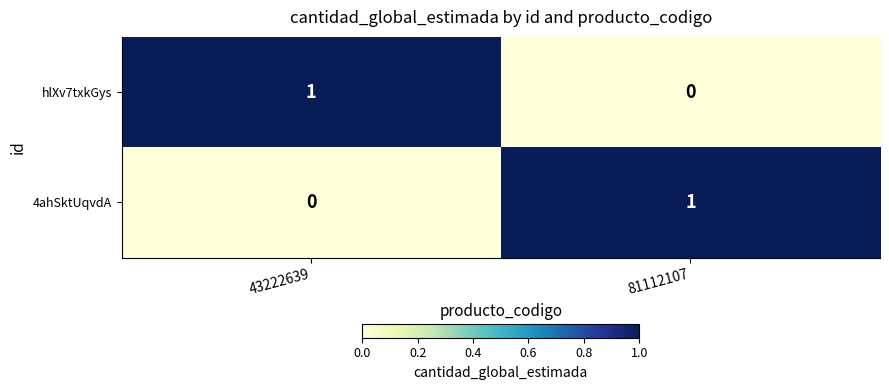

Rank the series at 43222639 from lowest to highest value.

4ahSktUqvdA, hlXv7txkGys